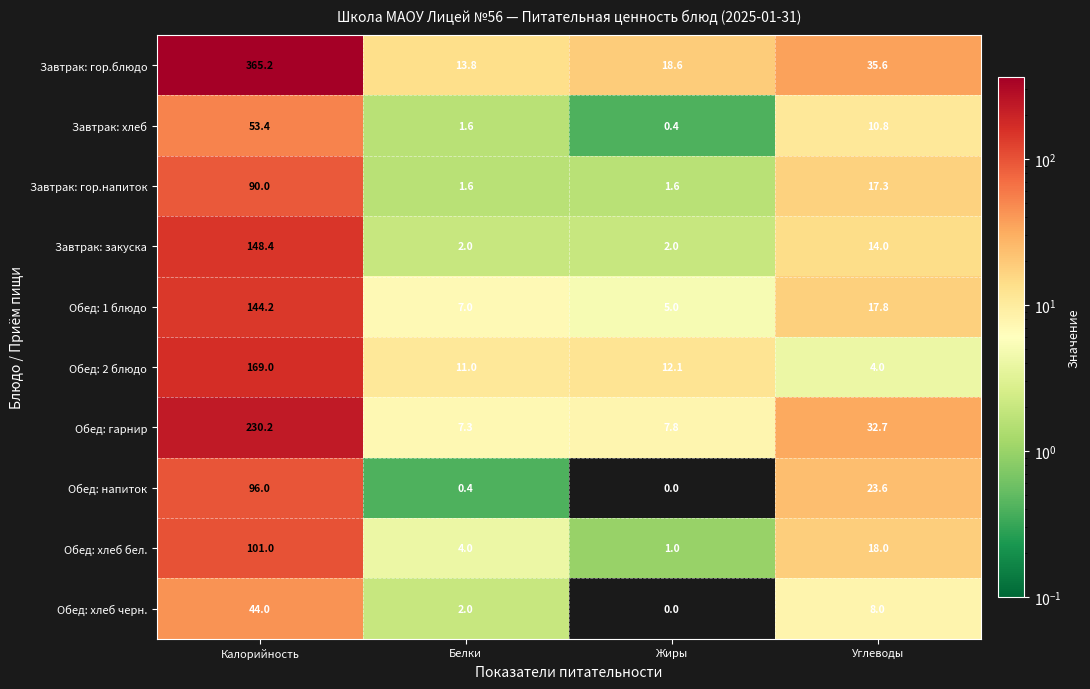

Rank the series at Калорийность from highest to lowest value.

Завтрак: гор.блюдо, Обед: гарнир, Обед: 2 блюдо, Завтрак: закуска, Обед: 1 блюдо, Обед: хлеб бел., Обед: напиток, Завтрак: гор.напиток, Завтрак: хлеб, Обед: хлеб черн.